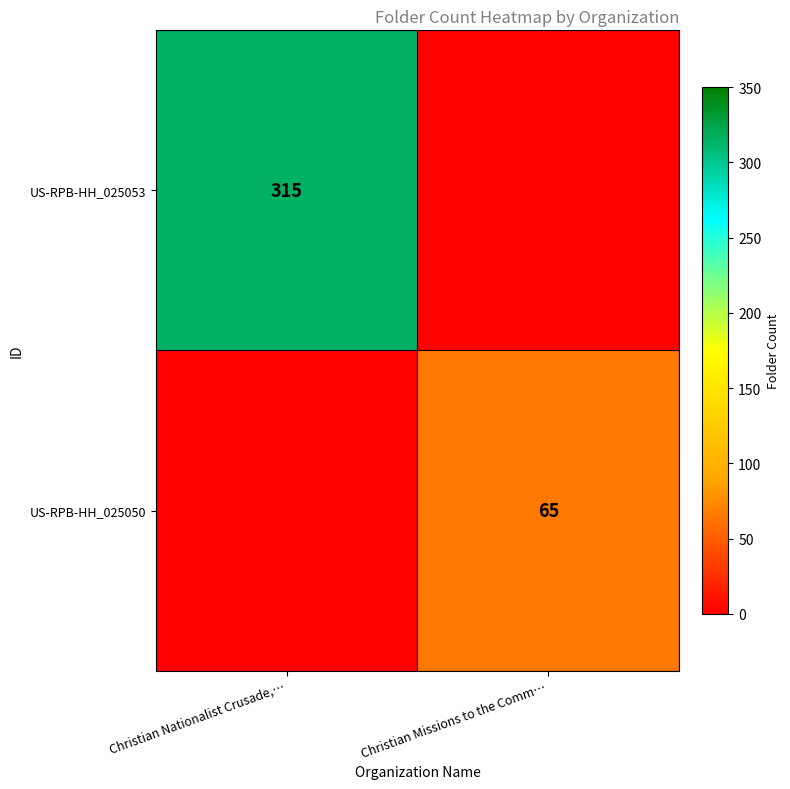

The US-RPB-HH_025053 series shows 315 at Christian Nationalist Crusade,…. True or false?

True